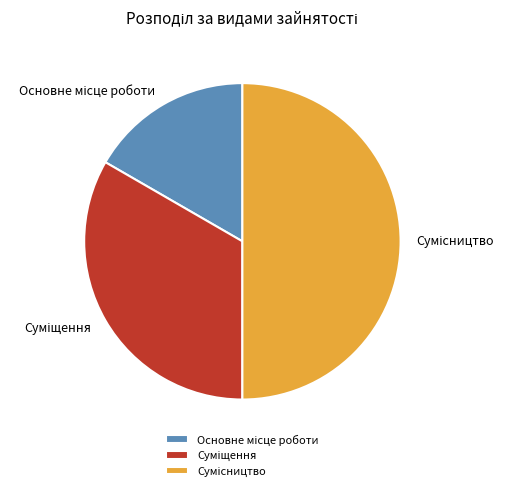

Is it true that Сумісництво is 42% of the pie?

False